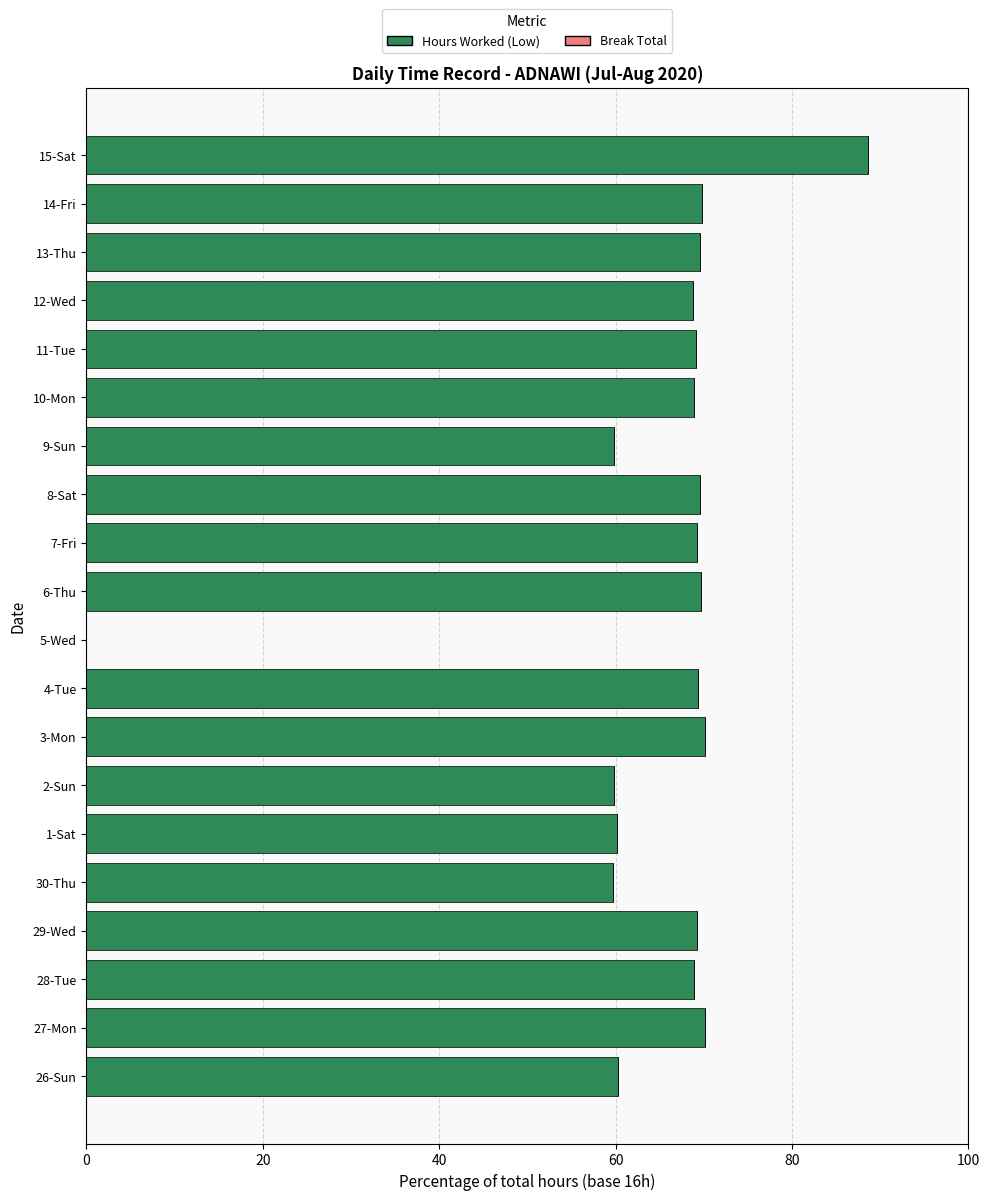

What is the change in value from 2-Sun to 13-Thu?

+9.7